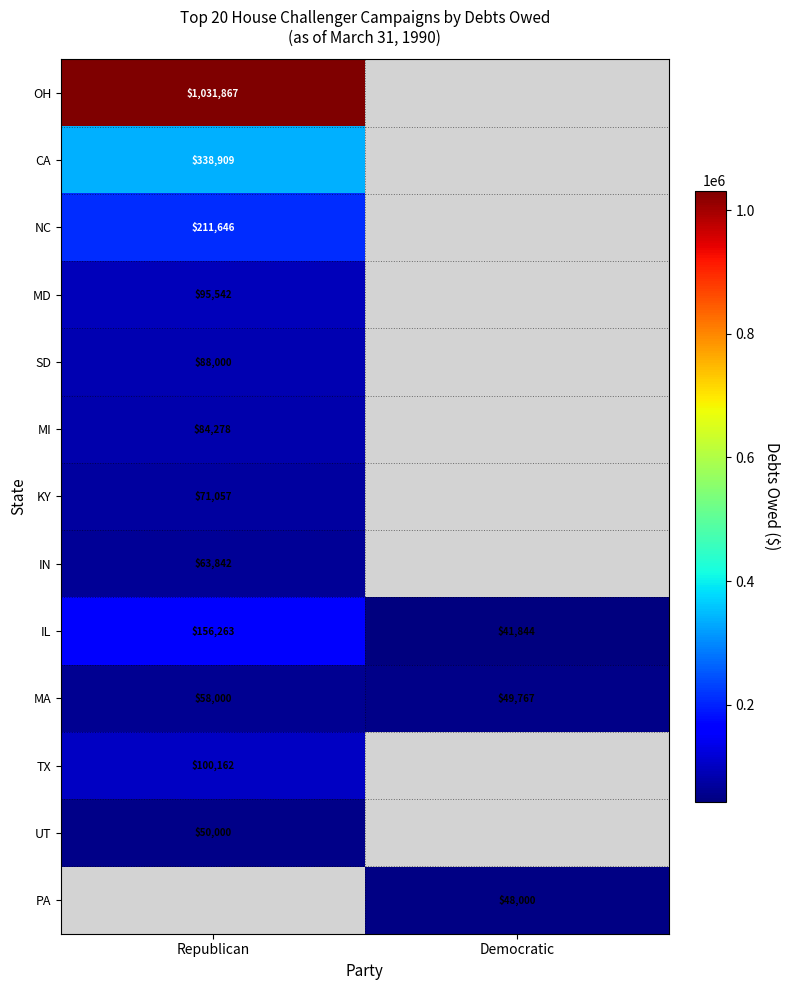

What is the spread (max minus min) of values at Republican?

981867.0